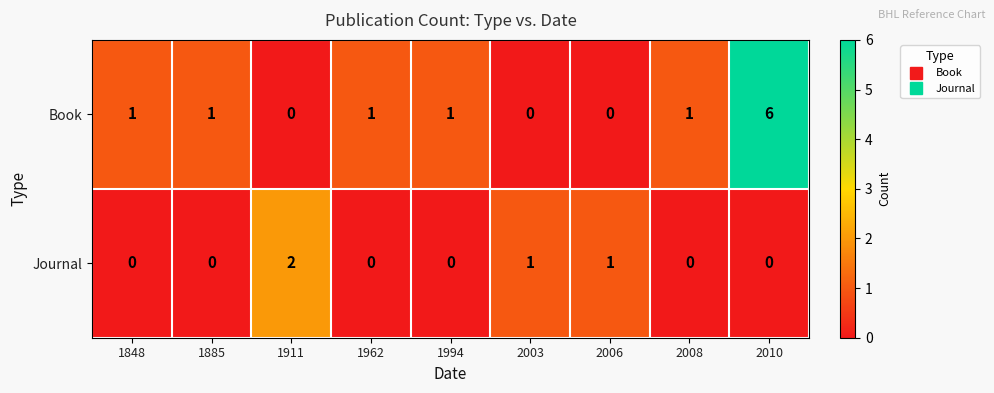

How many Book values are between 0 and 1?

8